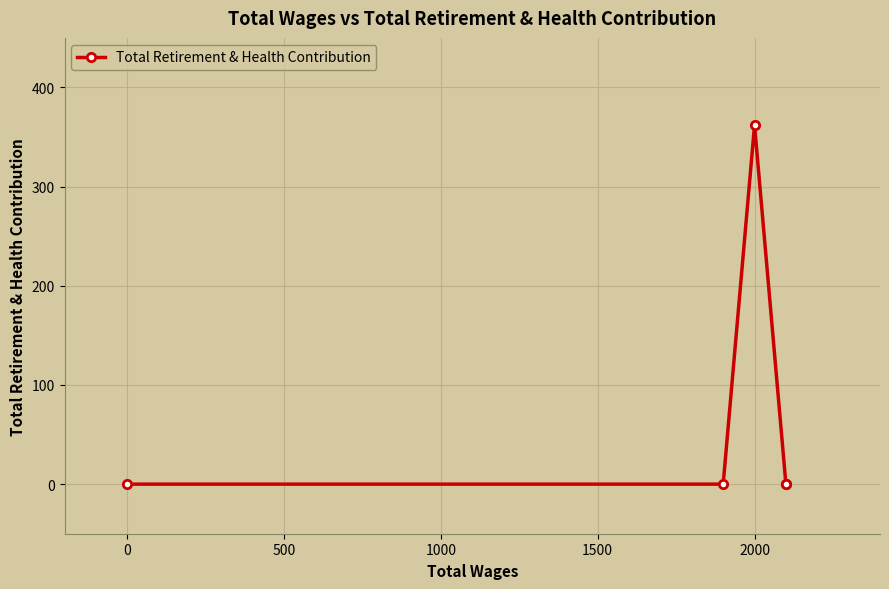

The chart shows a value of -159 at 0. True or false?

False